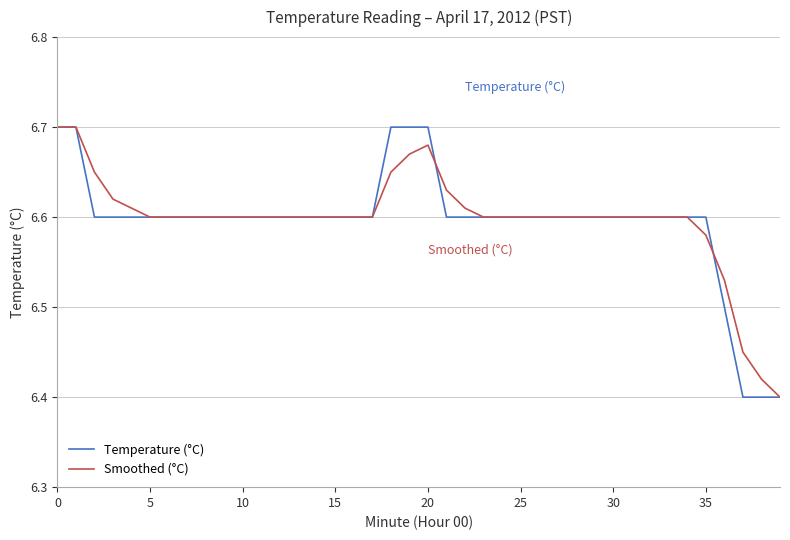

List the series in order of their overall mean, lowest first.

Temperature (°C), Smoothed (°C)